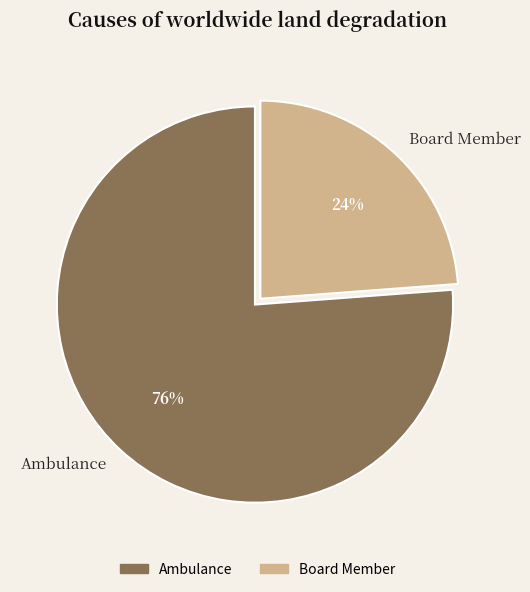

Rank the categories by value from lowest to highest.

Board Member, Ambulance